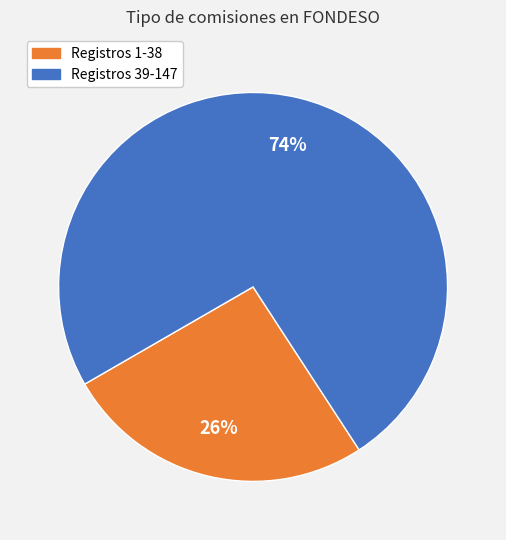

To the nearest percent, what is the average slice percentage?

50%